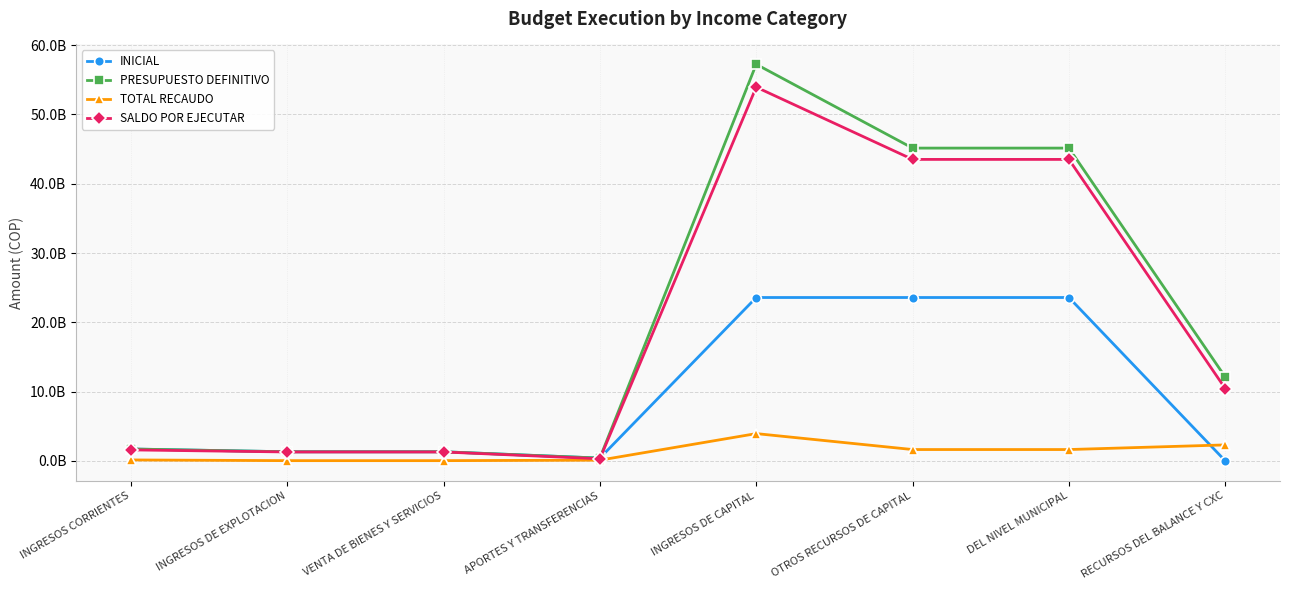

Which category has the lowest value across all series?

RECURSOS DEL BALANCE Y CXC